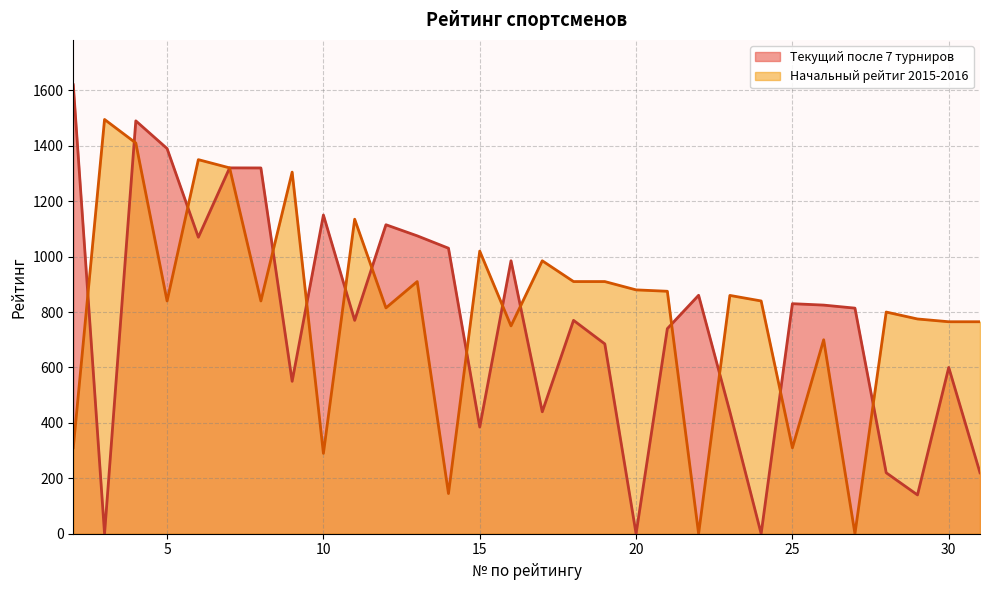

What is the value of the Текущий после 7 турниров point at the 25th from the left?

825.1